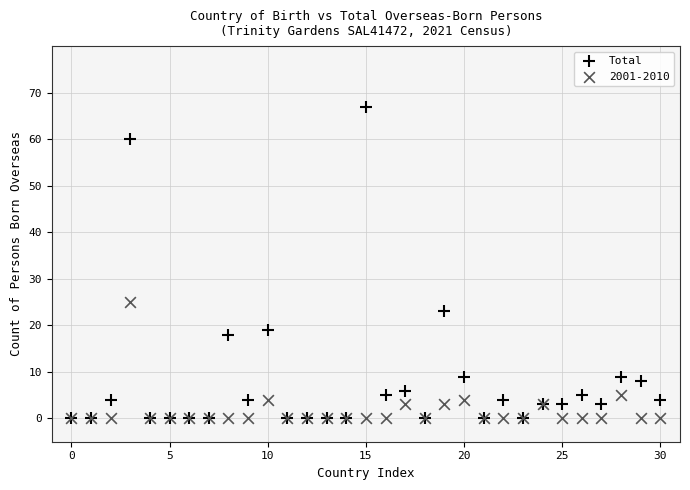

Across all series, what Y value is closest to 33?

25